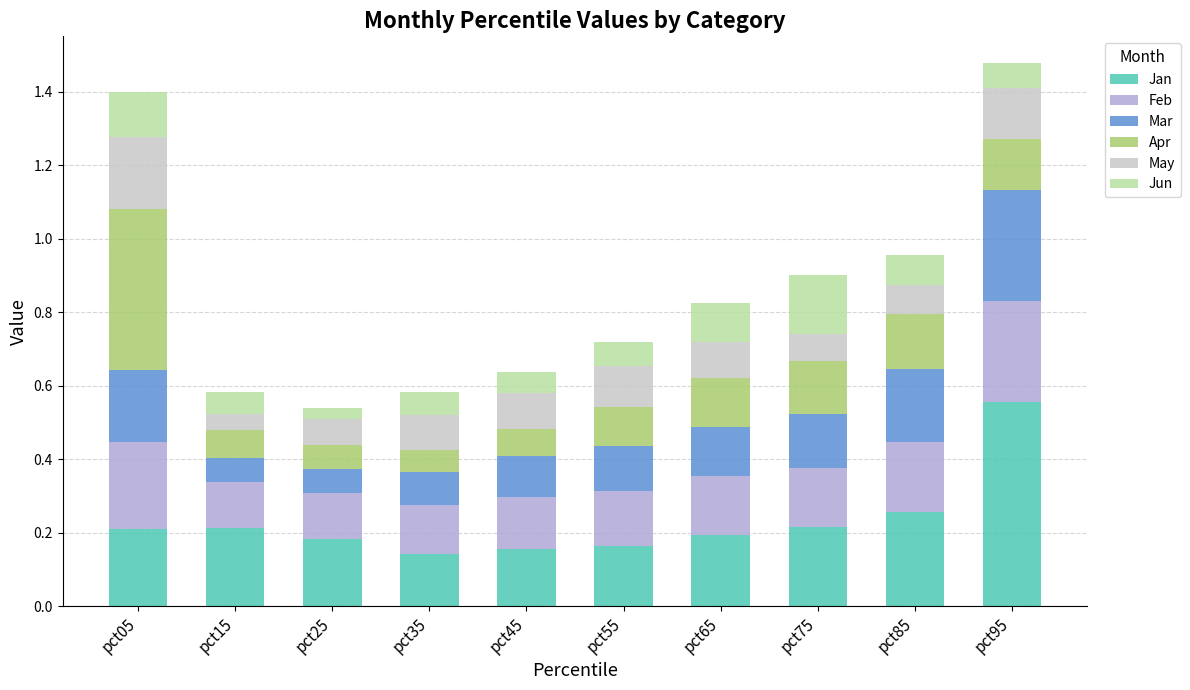

What is the total value across all series at pct95?

1.5